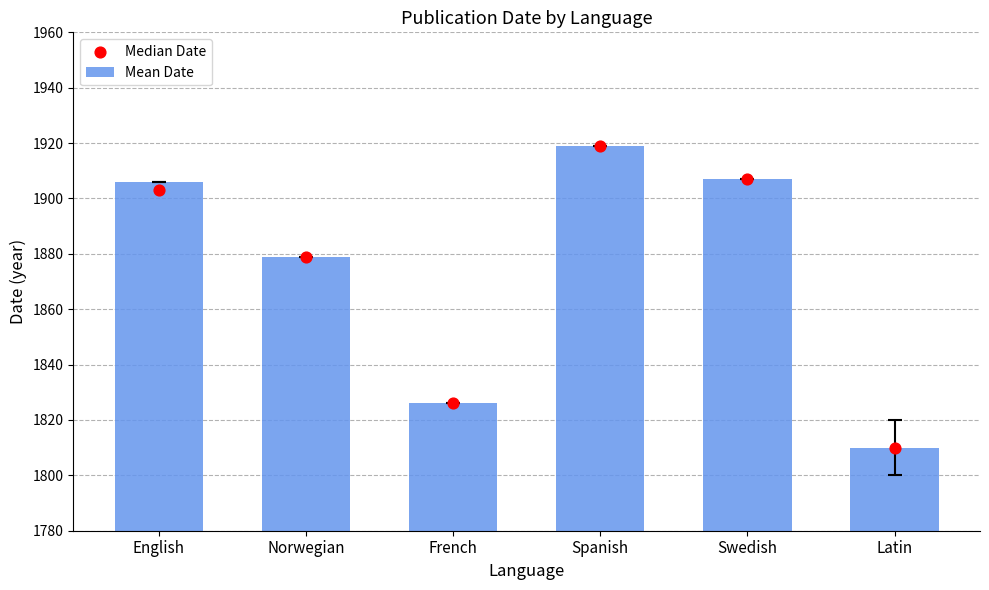

What are all the series names shown in the legend?

Mean Date, Median Date